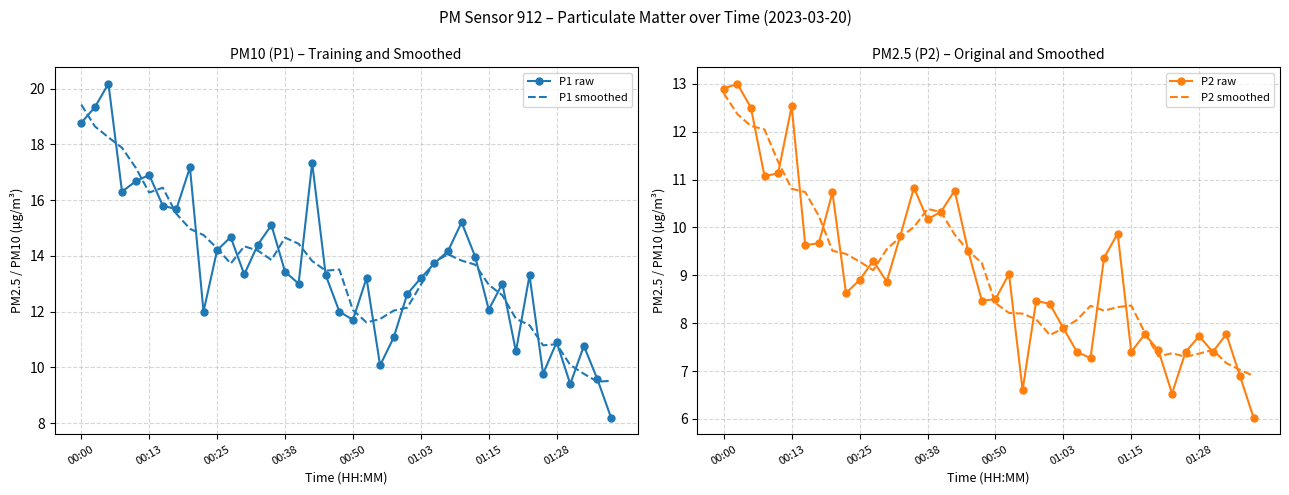

At which label is P2 raw closest to 9?

21